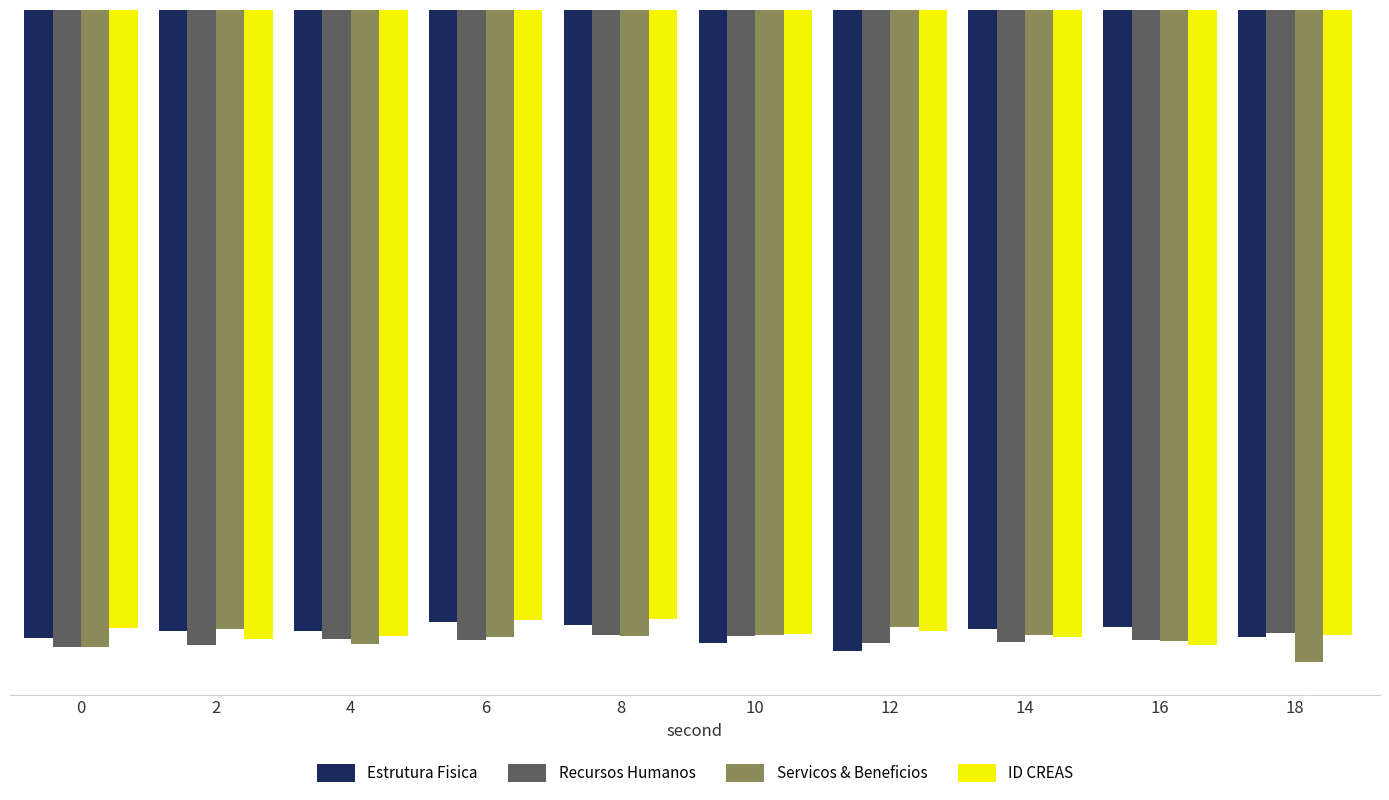

How many bars are there in total?

40